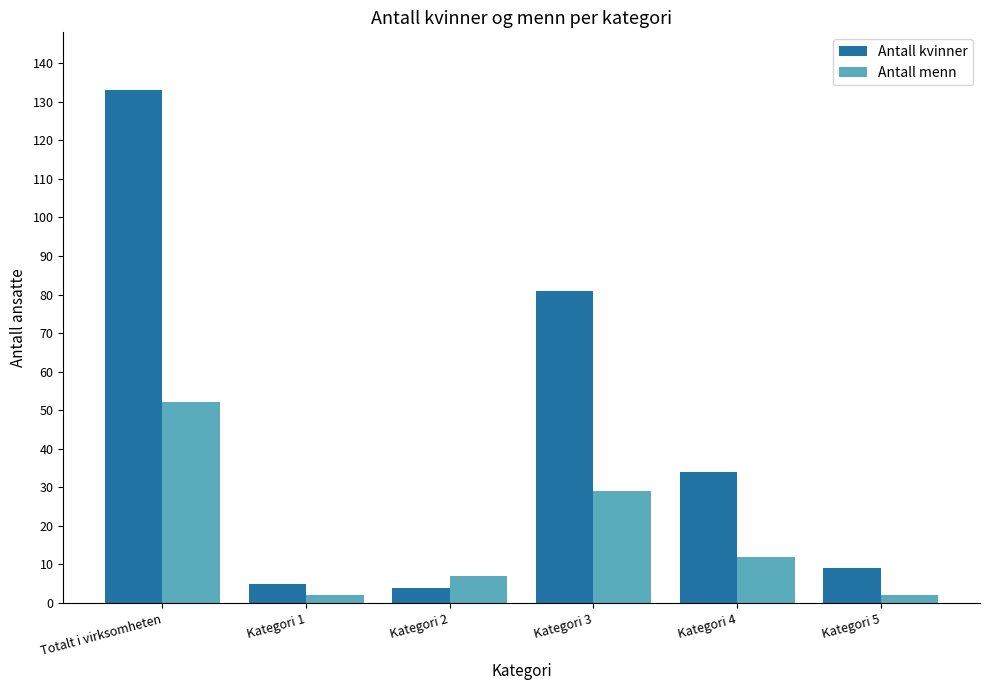

What is the maximum value shown in the chart?

133